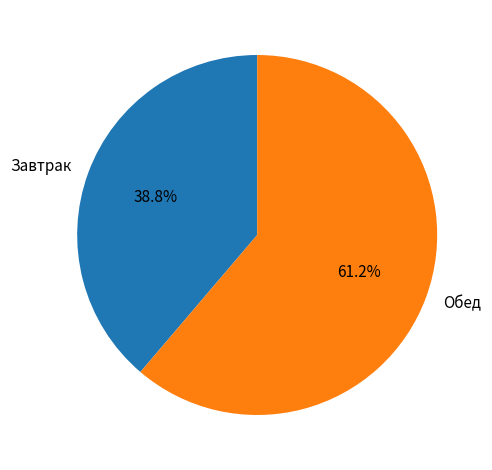

Is the sum of Обед and Завтрак greater than half?

Yes